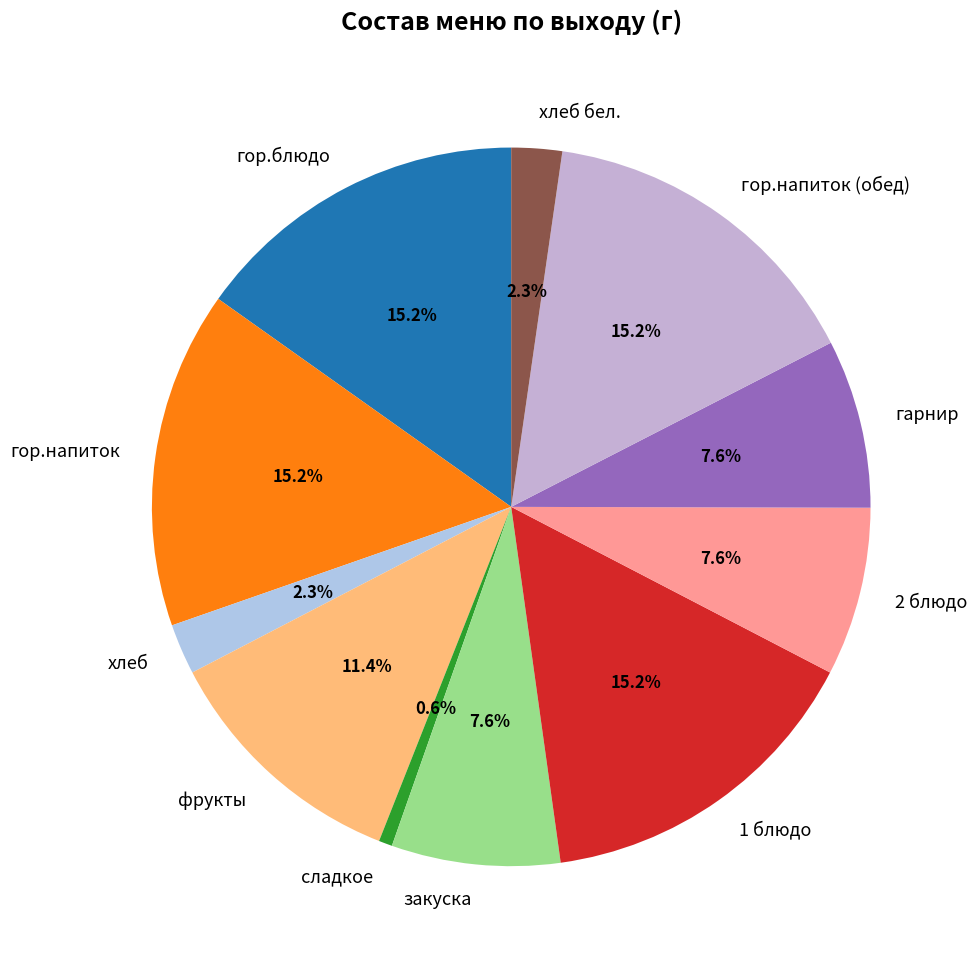

Which category has the smallest portion of the pie?

сладкое